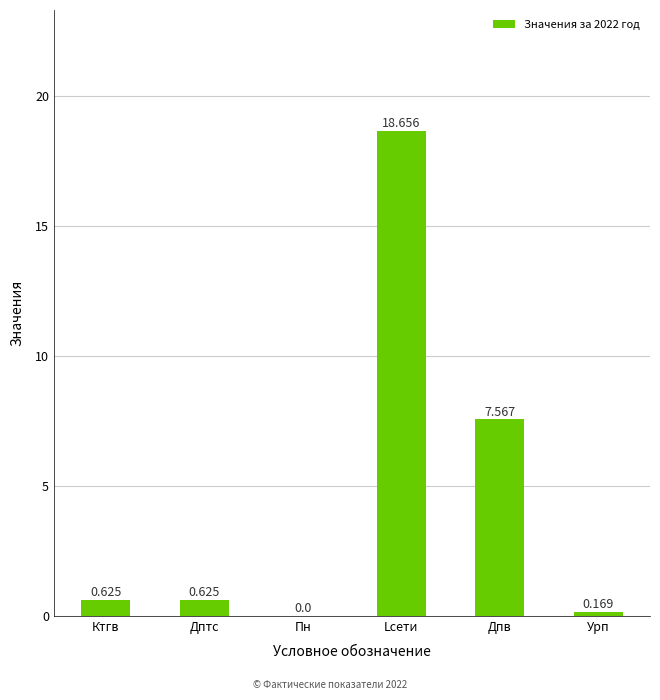

Where is the data nearest to the value 9?

Дпв